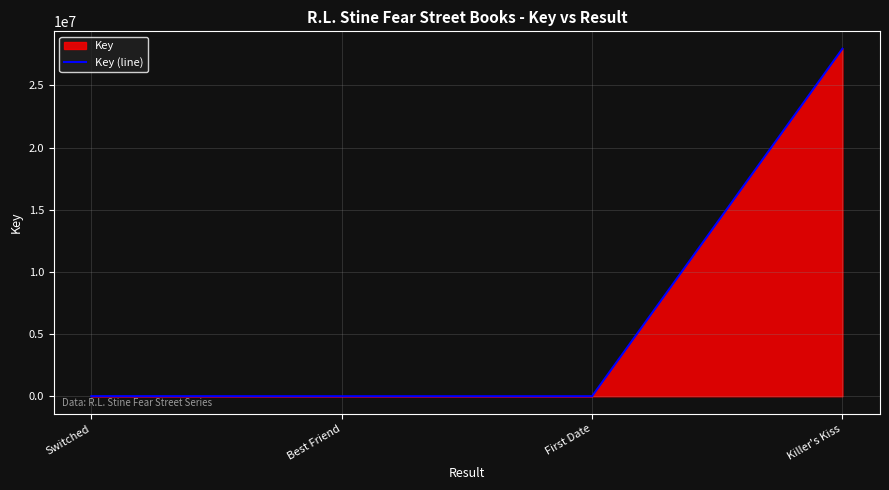

Which has a higher value, First Date or Best Friend?

Best Friend